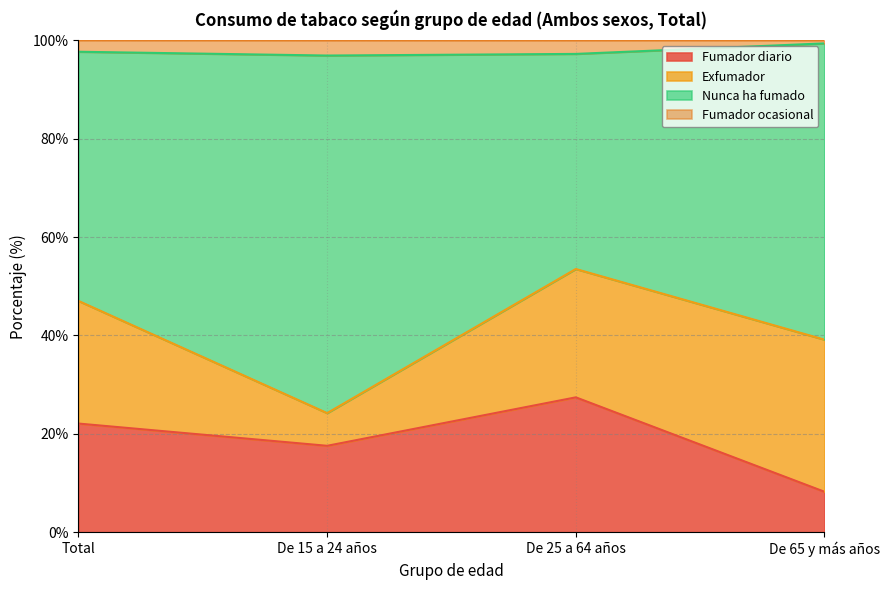

At which category is the sum across all series the highest?

De 25 a 64 años